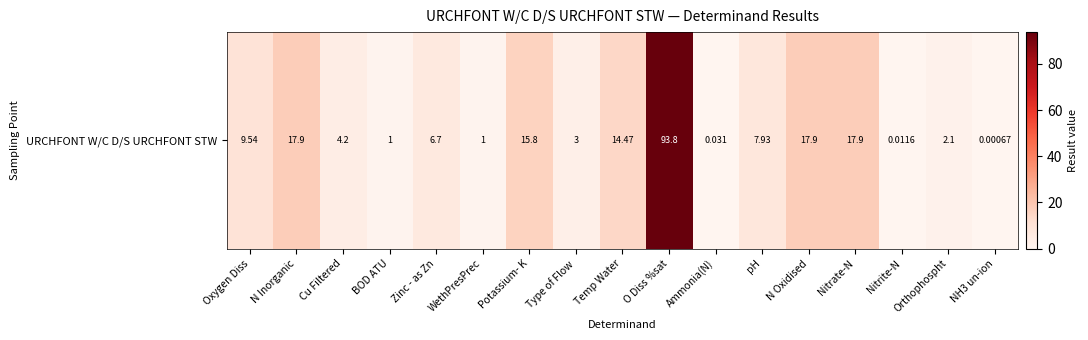

The value at Nitrate-N is 23.7. True or false?

False